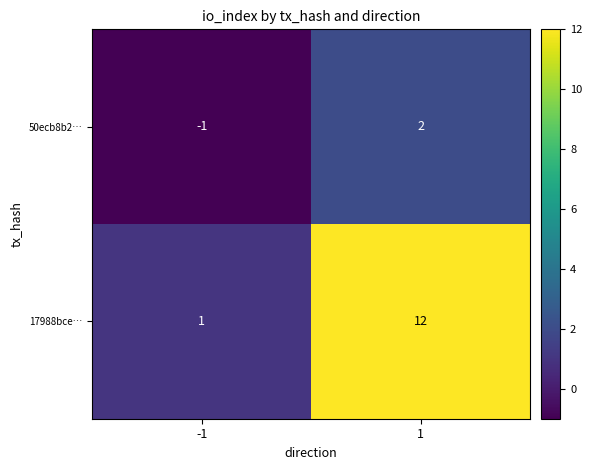

What is the difference between the highest and lowest values at -1?

2